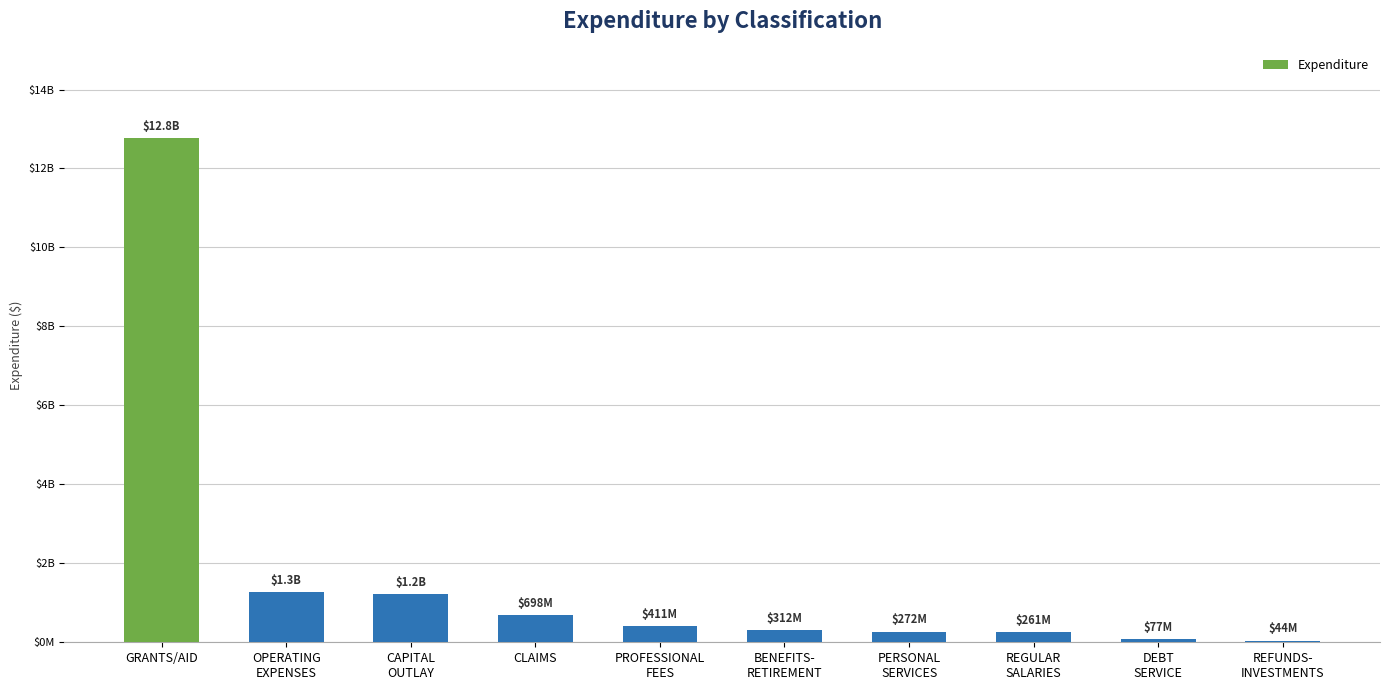

Are the bars horizontal?

No